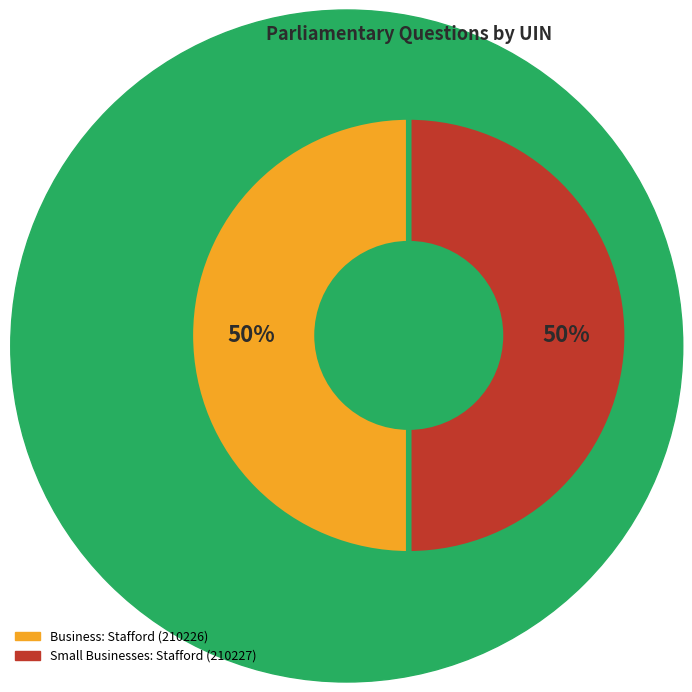

Is the sum of Small Businesses: Stafford (210227) and Business: Stafford (210226) greater than half?

Yes